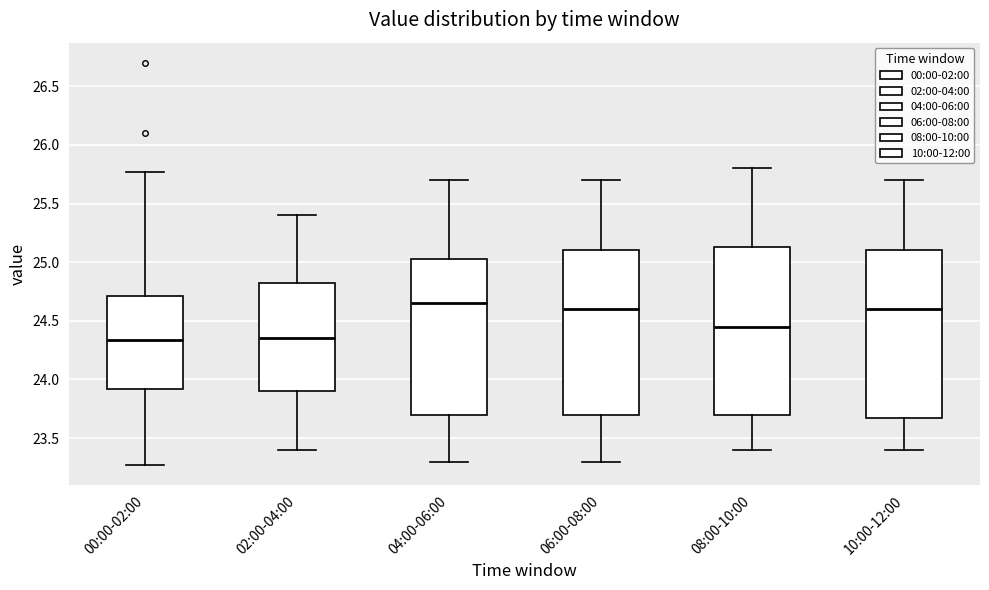

Reading left to right, transcribe this box plot: for each box, give where its median line is, the range the box spans, and where its two whiskers end, as read against the y-axis. The values are not printed on the chart, so give them approximately, as read against the axis.

00:00-02:00: median 24.35, box 23.90 to 24.70, whiskers 23.25 to 25.75
02:00-04:00: median 24.35, box 23.90 to 24.85, whiskers 23.40 to 25.40
04:00-06:00: median 24.65, box 23.70 to 25.05, whiskers 23.30 to 25.70
06:00-08:00: median 24.60, box 23.70 to 25.10, whiskers 23.30 to 25.70
08:00-10:00: median 24.45, box 23.70 to 25.15, whiskers 23.40 to 25.80
10:00-12:00: median 24.60, box 23.70 to 25.10, whiskers 23.40 to 25.70